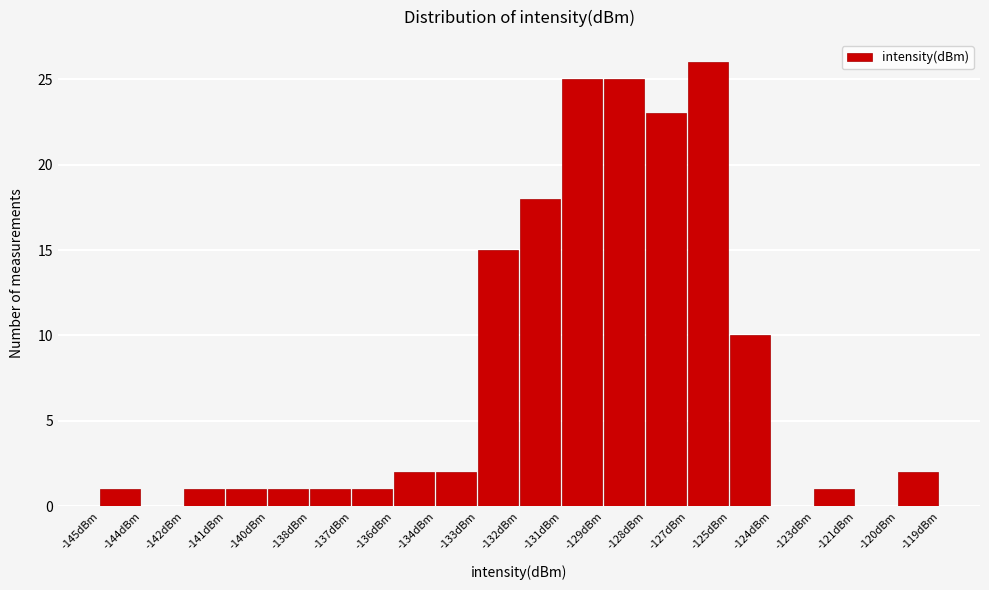

Reading right to left, what are all the values shown in this chart?

-120dBm=2	-121dBm=0	-123dBm=1	-124dBm=0	-125dBm=10	-127dBm=26	-128dBm=23	-129dBm=25	-131dBm=25	-132dBm=18	-133dBm=15	-134dBm=2	-136dBm=2	-137dBm=1	-138dBm=1	-140dBm=1	-141dBm=1	-142dBm=1	-144dBm=0	-145dBm=1